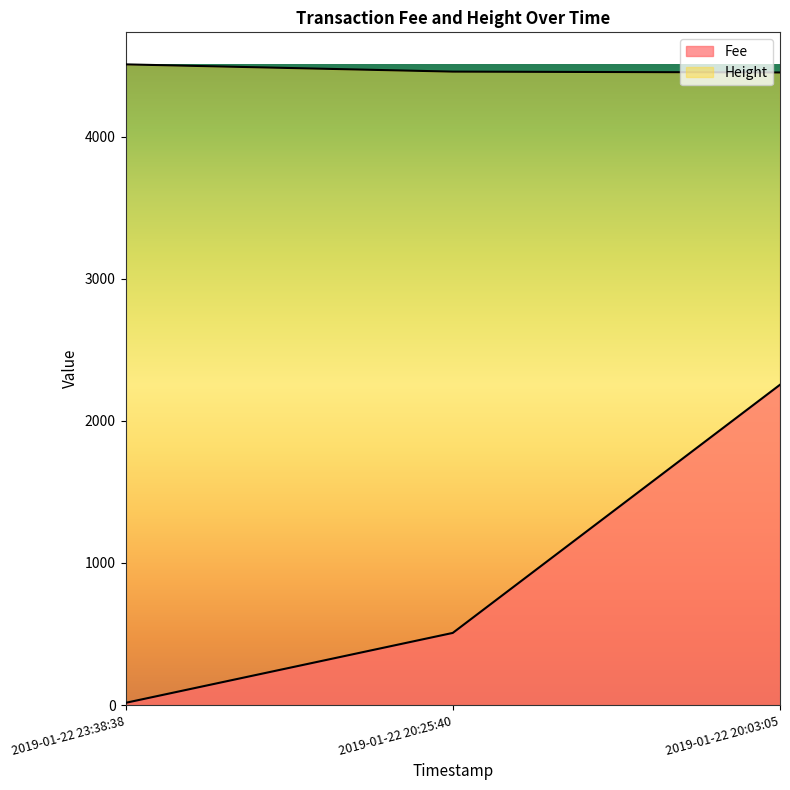

Where does the Fee series first go above 507?

2019-01-22 20:25:40